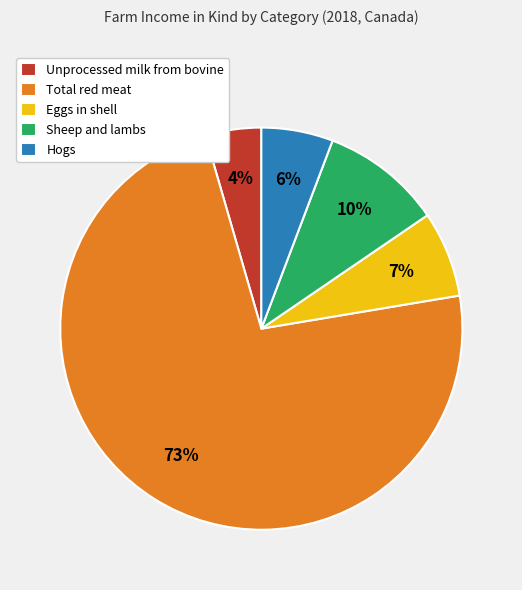

Does Eggs in shell account for over 50% of the chart?

No